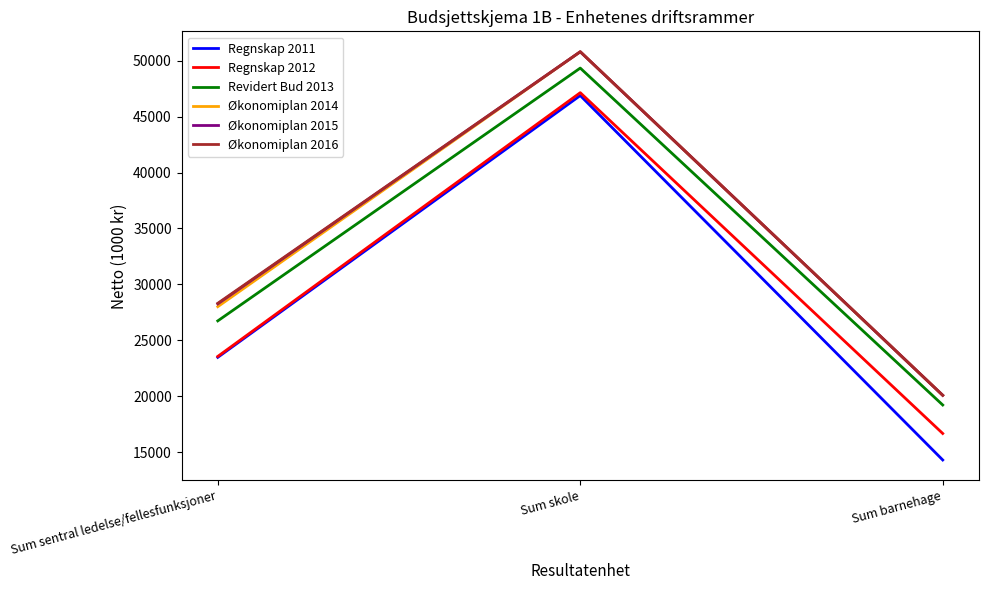

Is the value of Økonomiplan 2016 at Sum barnehage greater than the value of Økonomiplan 2014 at Sum sentral ledelse/fellesfunksjoner?

No